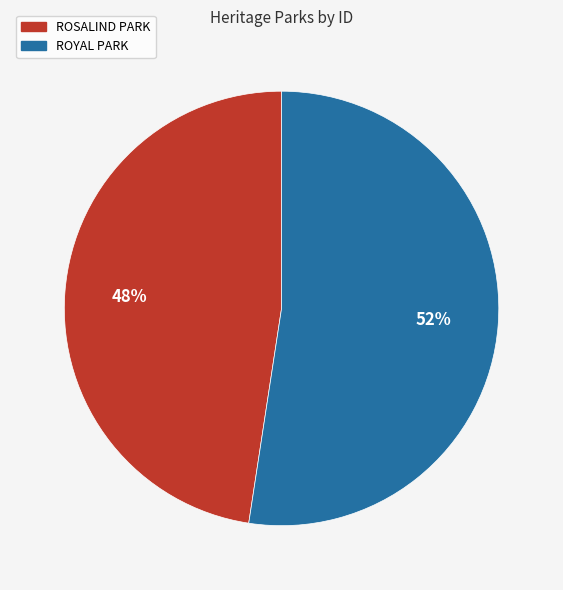

The ROSALIND PARK slice represents 60% of the pie. True or false?

False